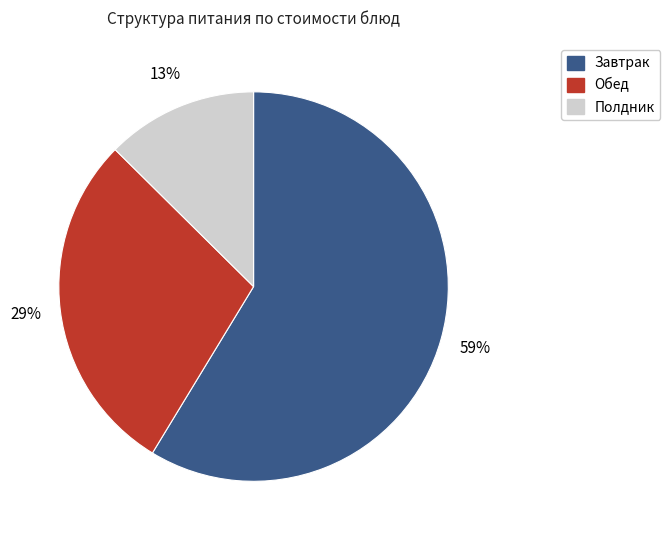

The Завтрак slice represents 72% of the pie. True or false?

False